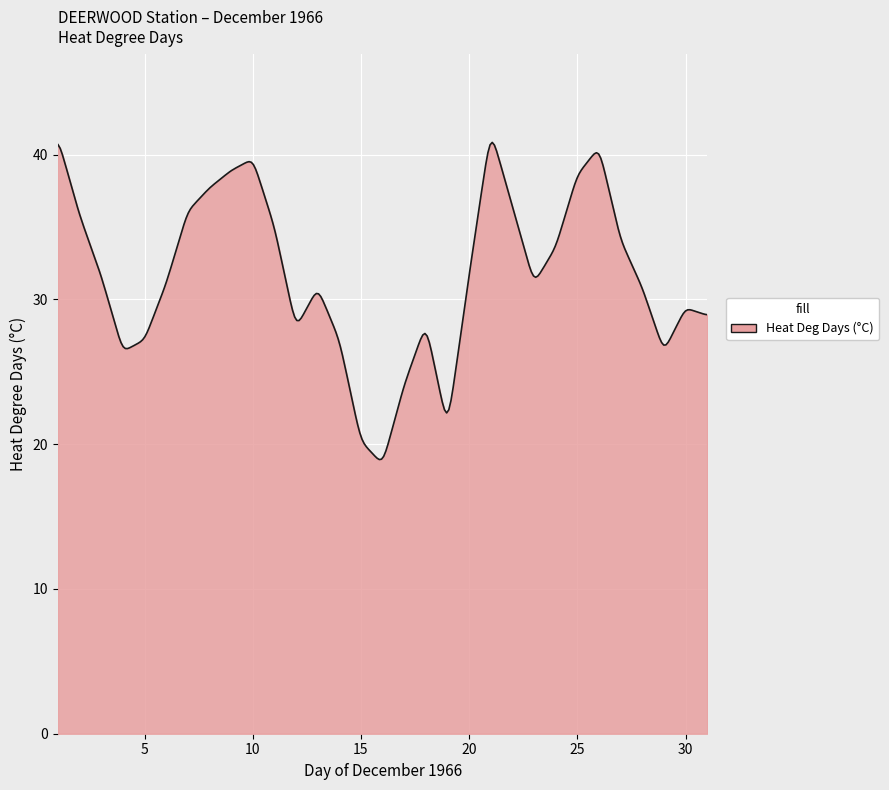

What is the greatest value displayed?

40.8